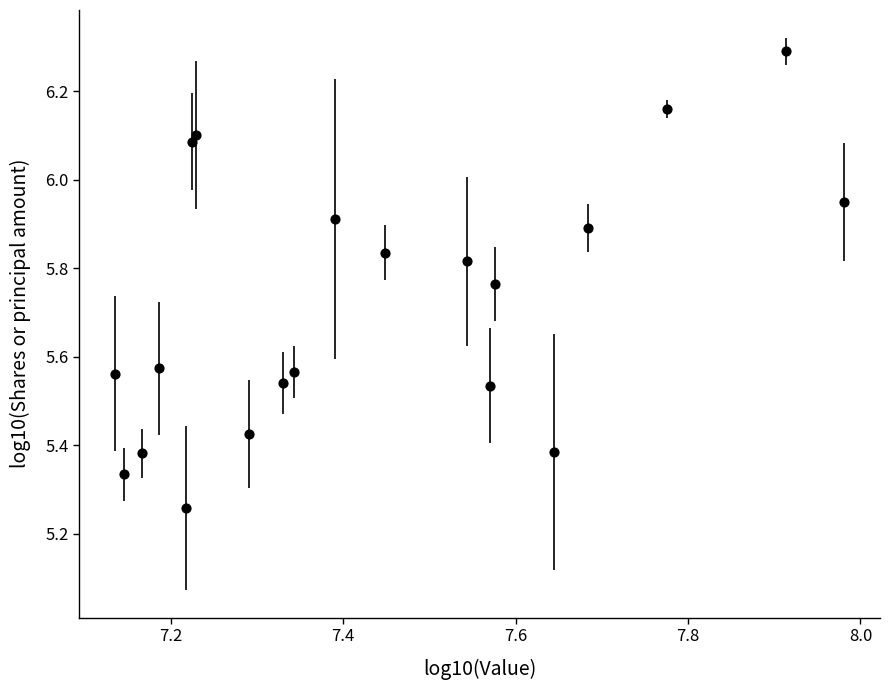

What is the range of Y values (max minus min)?

1.0